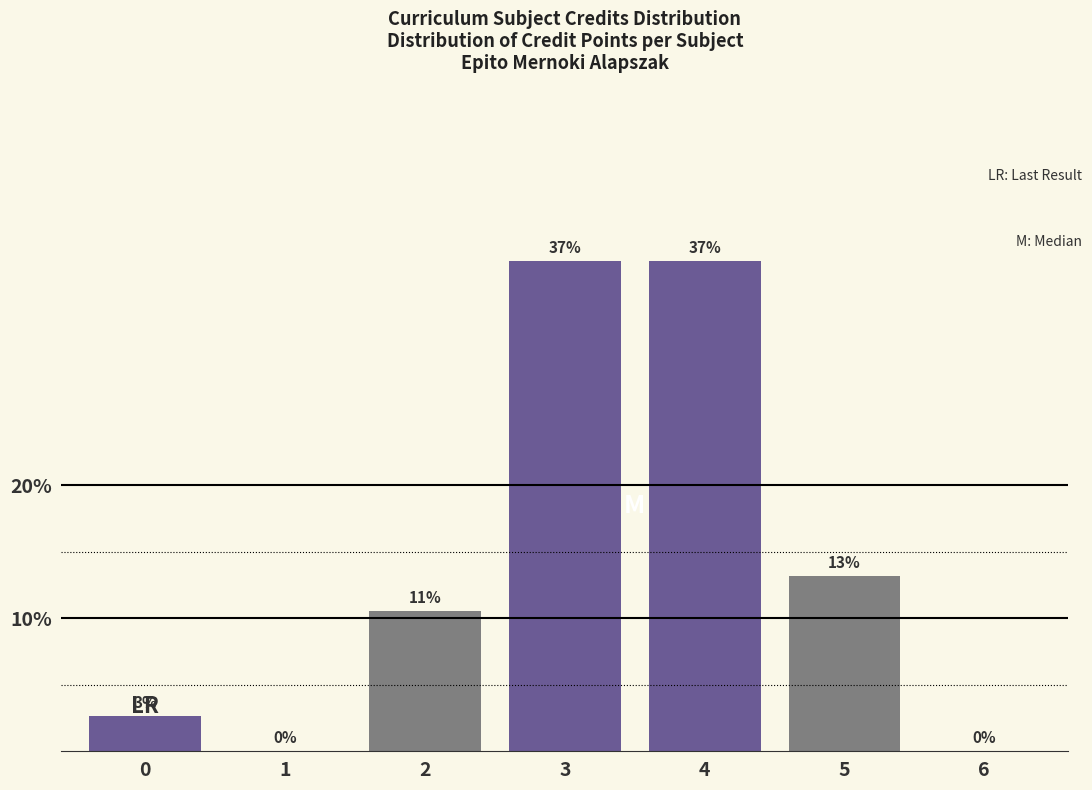

What is the ratio of the value at 2 to the value at 4?

0.3